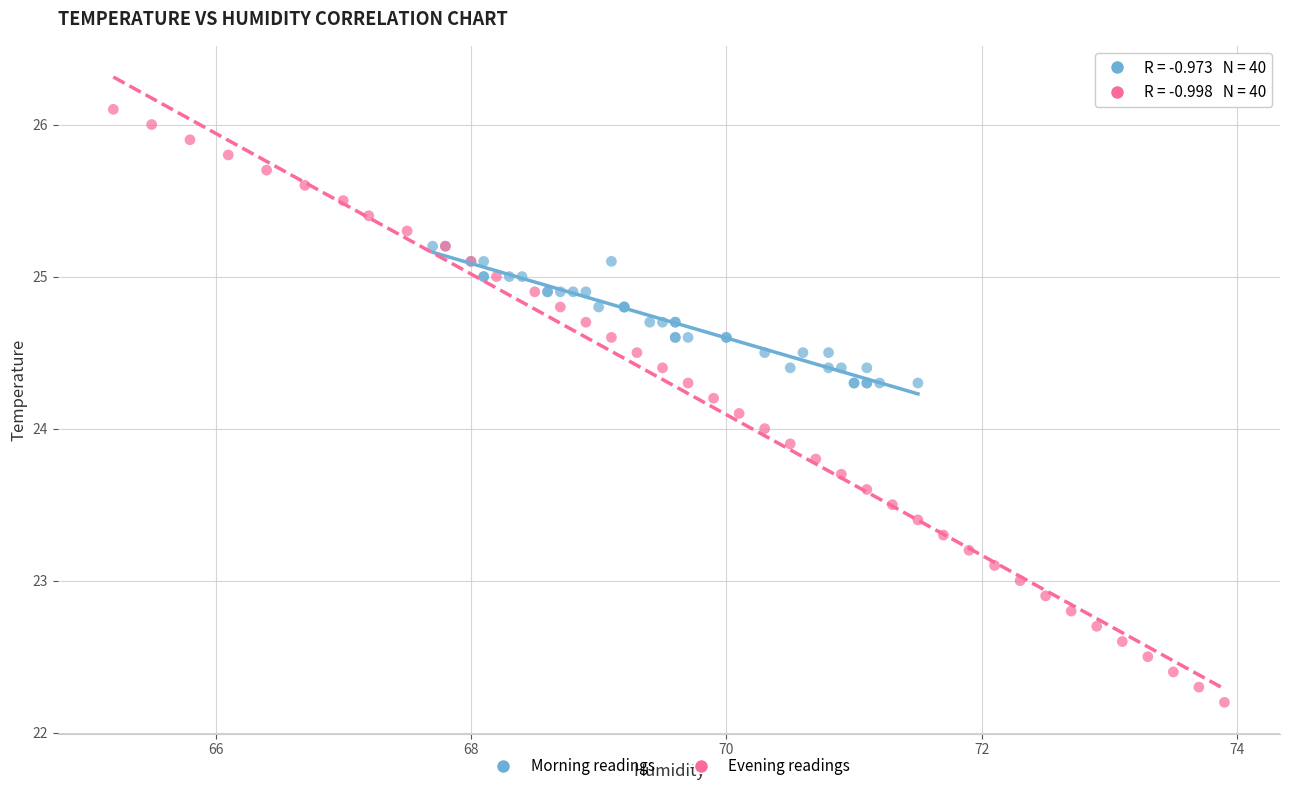

Which series reaches the maximum Y coordinate?

Evening readings